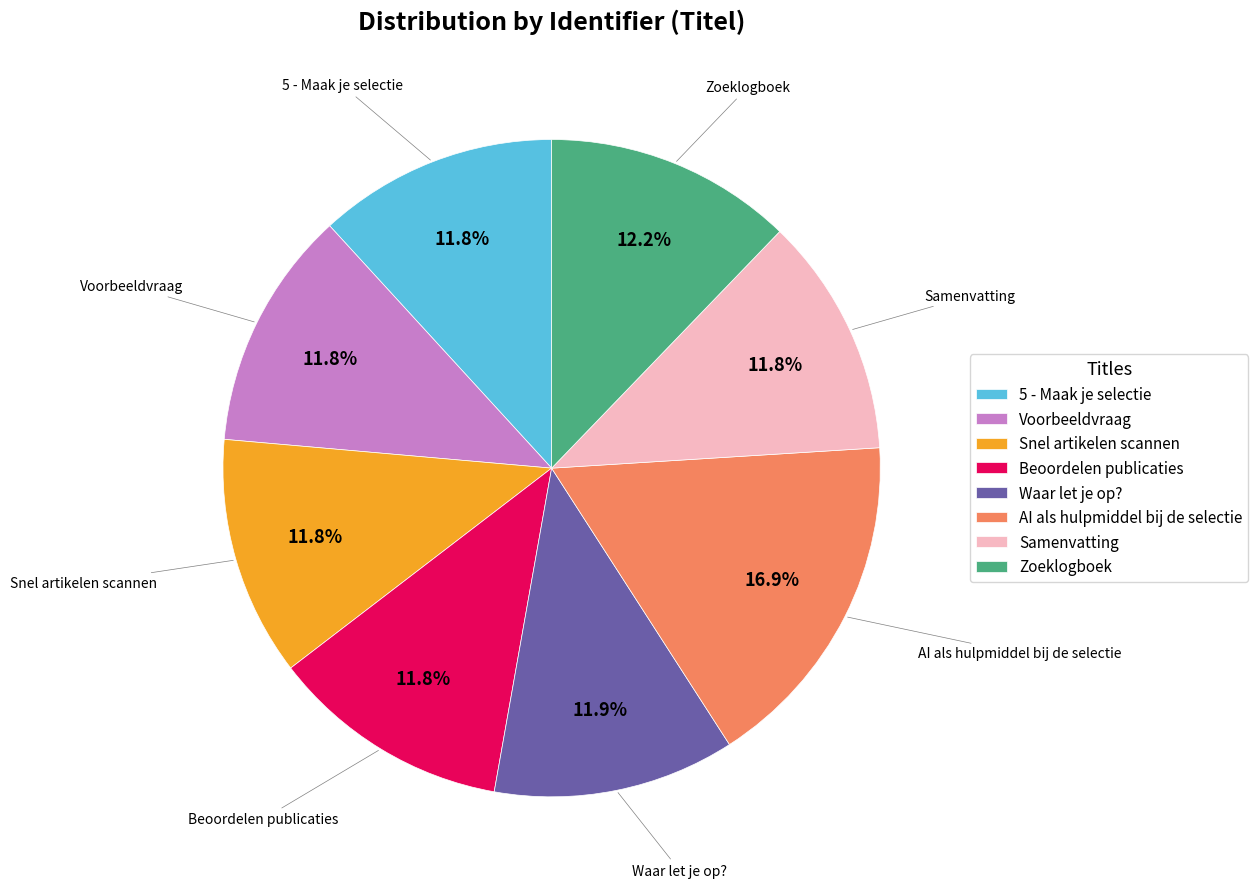

Does Waar let je op? account for over 50% of the chart?

No